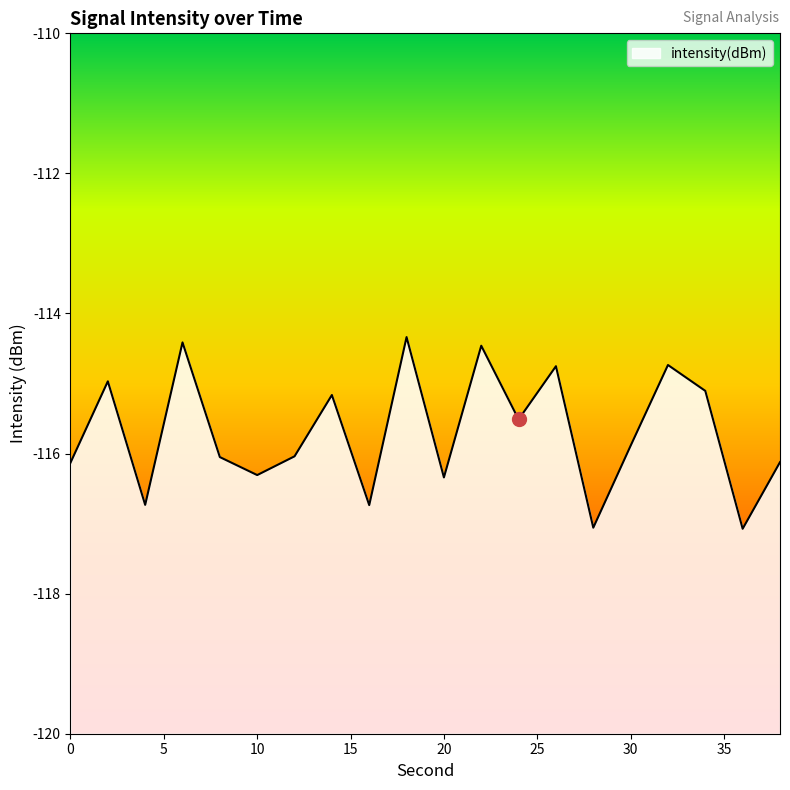

What is the greatest value displayed?

-114.3